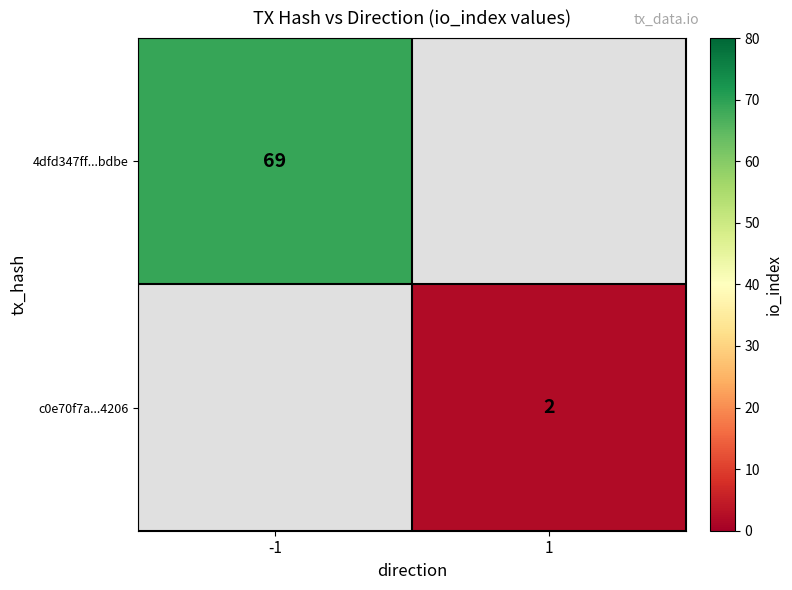

What is the minimum value shown in the chart?

2.0